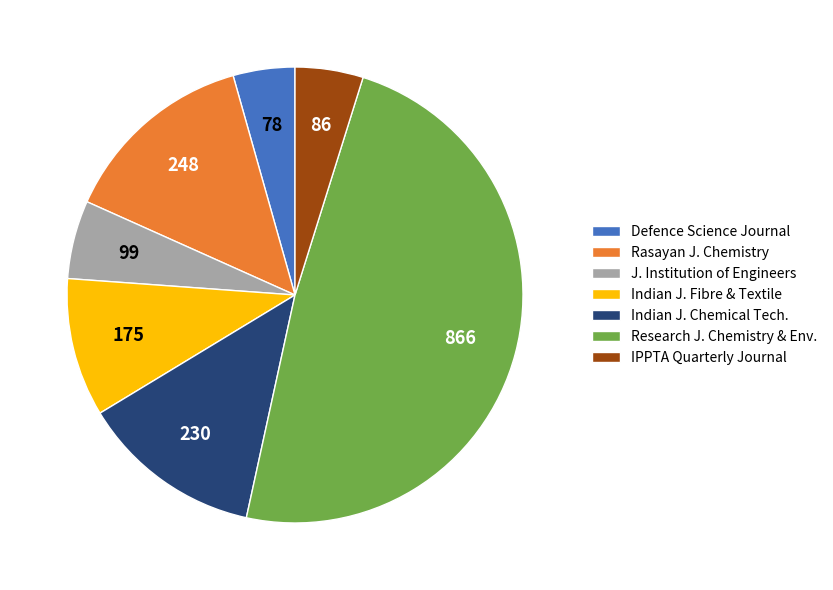

Is the sum of Research J. Chemistry & Env. and IPPTA Quarterly Journal greater than half?

Yes